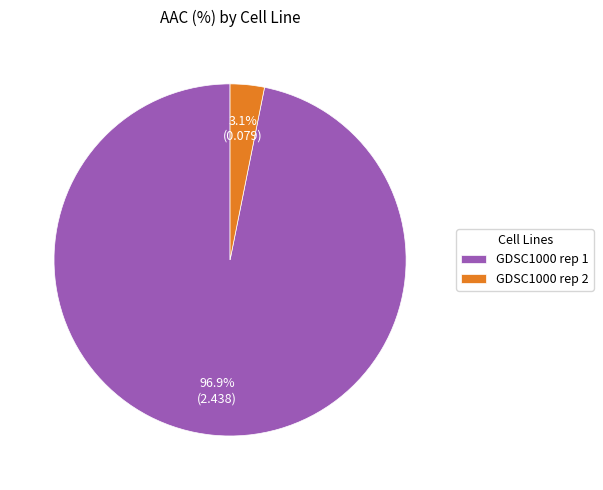

What percentage is the GDSC1000 rep 2 slice, to the nearest percent?

3%